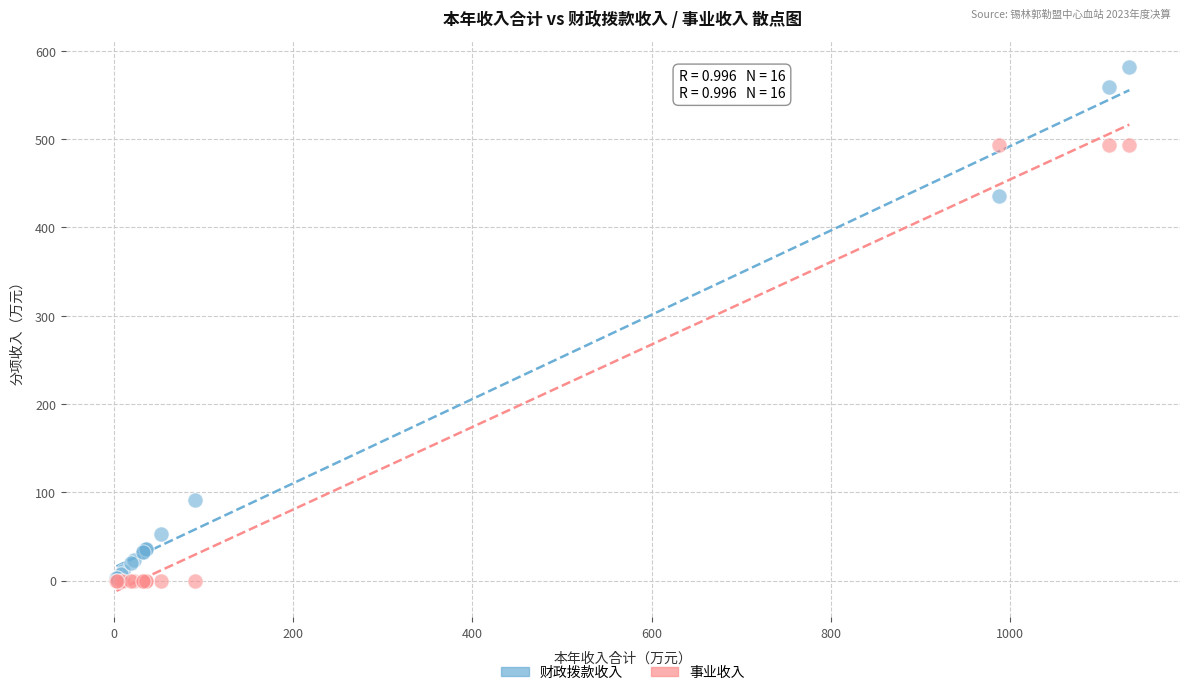

Which series contains the highest Y value?

财政拨款收入